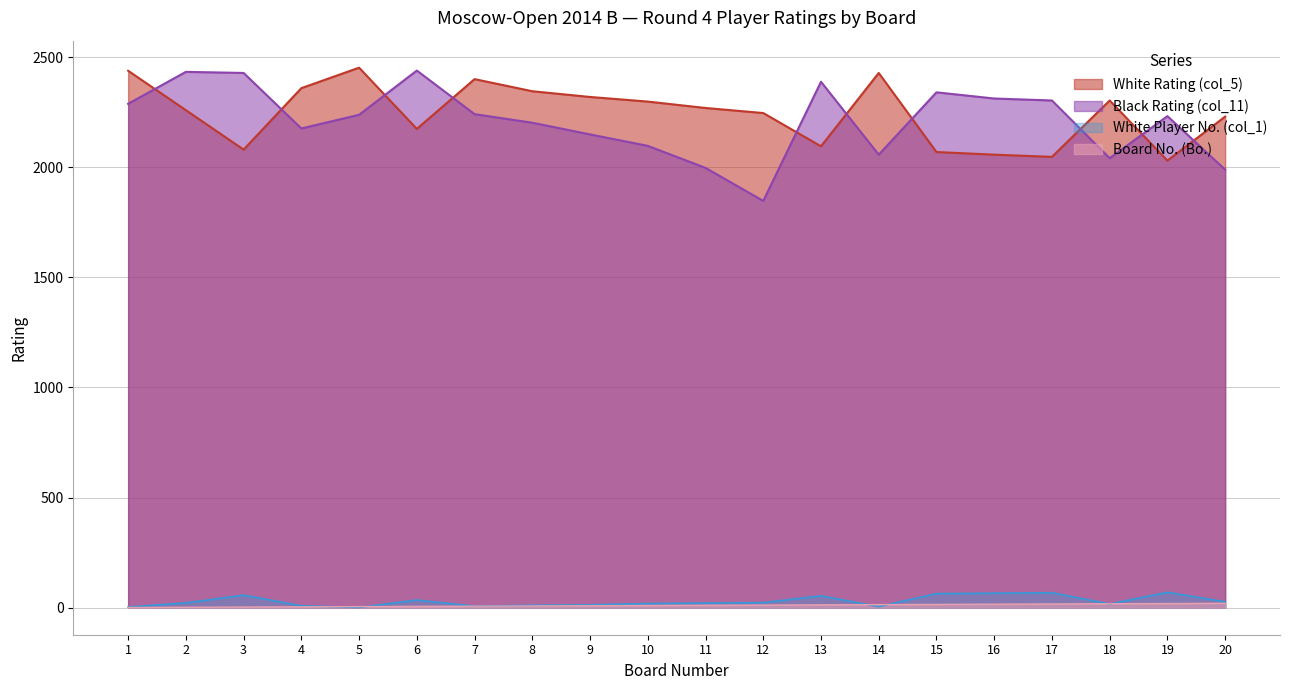

Reading left to right, what are all the values shown in this chart?

Board No. (Bo.): 1	2	3	4	5	6	7	8	9	10	11	12	13	14	15	16	17	18	19	20
White Rating (col_5): 2438	2259	2080	2359	2452	2174	2400	2345	2319	2298	2269	2246	2095	2428	2069	2057	2047	2303	2030	2230
Black Rating (col_11): 2288	2433	2428	2176	2238	2439	2241	2202	2149	2097	1997	1847	2388	2057	2340	2312	2303	2041	2232	1989
White Player No. (col_1): 3	22	57	9	1	35	7	11	13	19	21	23	54	5	64	66	68	17	70	27